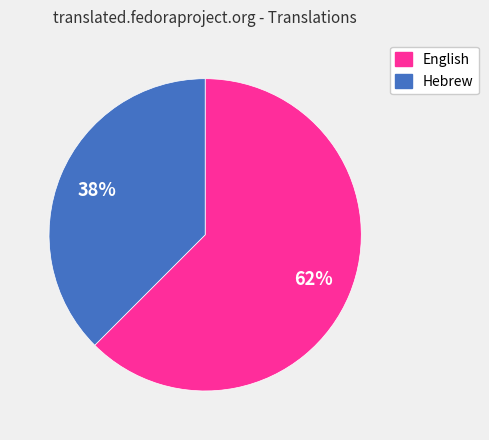

To the nearest percent, what is the average slice percentage?

50%